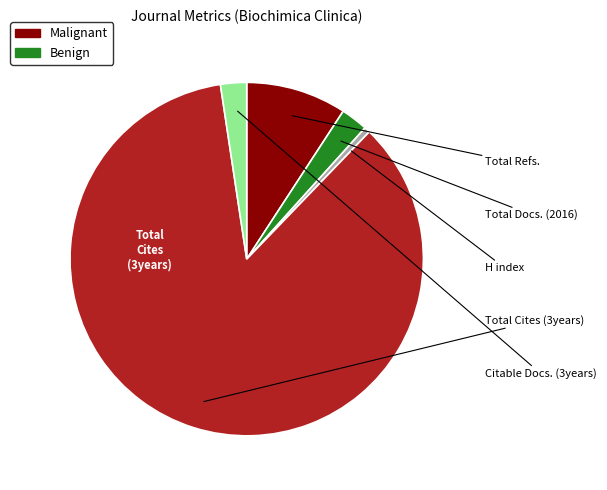

Does any single category account for the majority?

Yes